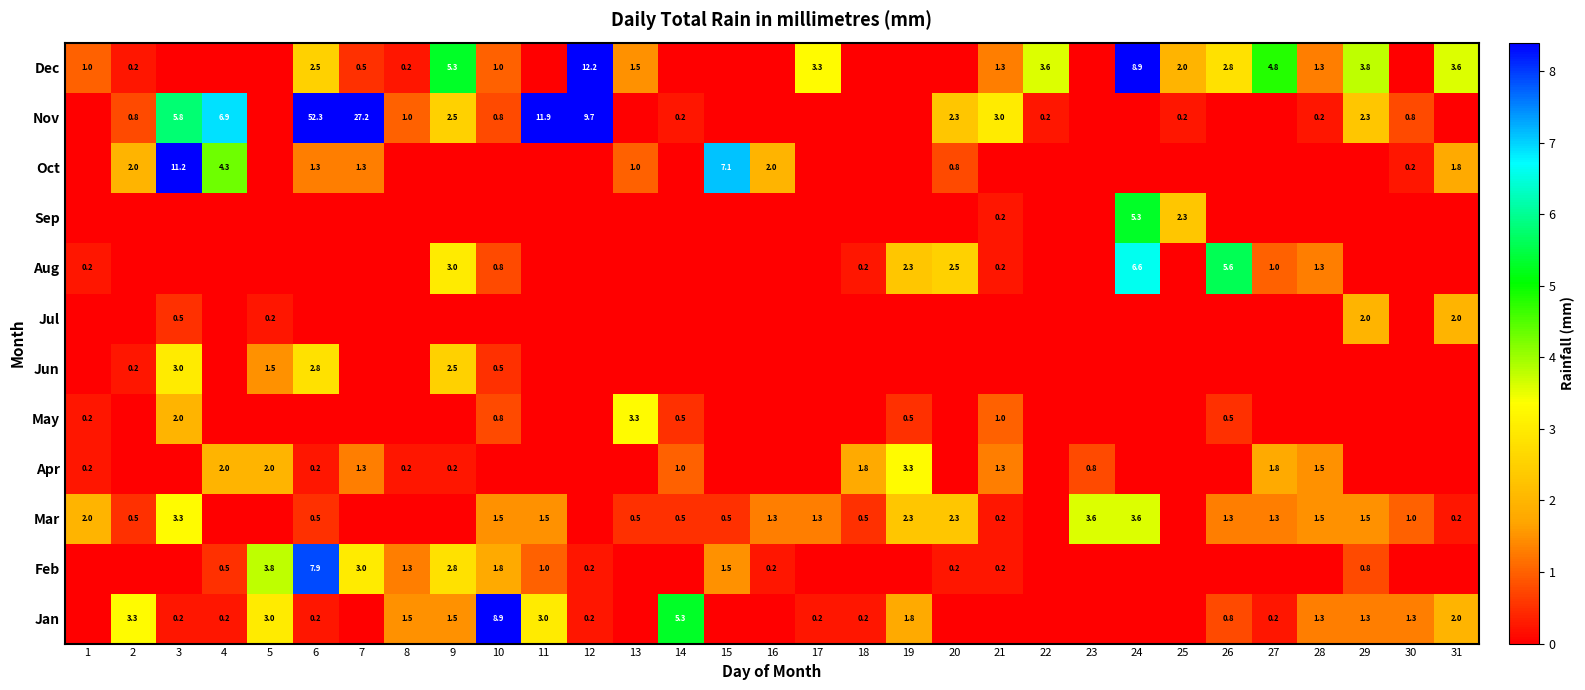

The Aug series shows 0.8 at 10. True or false?

True